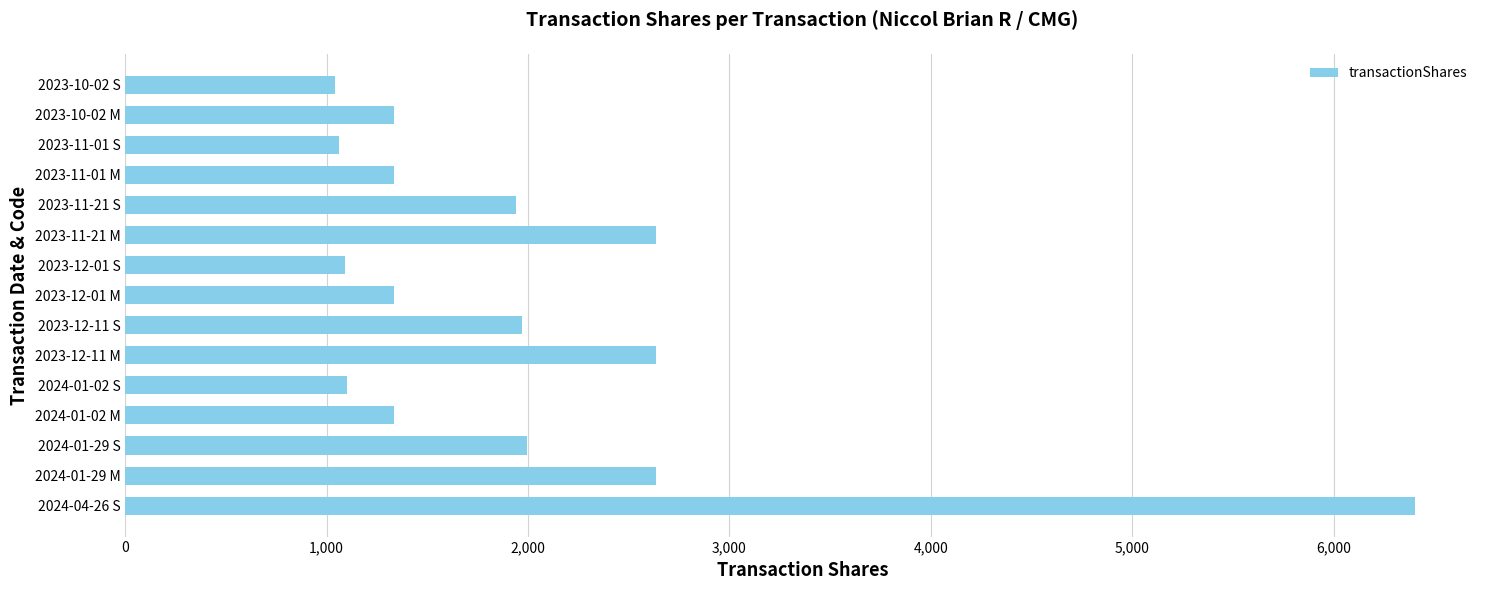

What is the average value?

1991